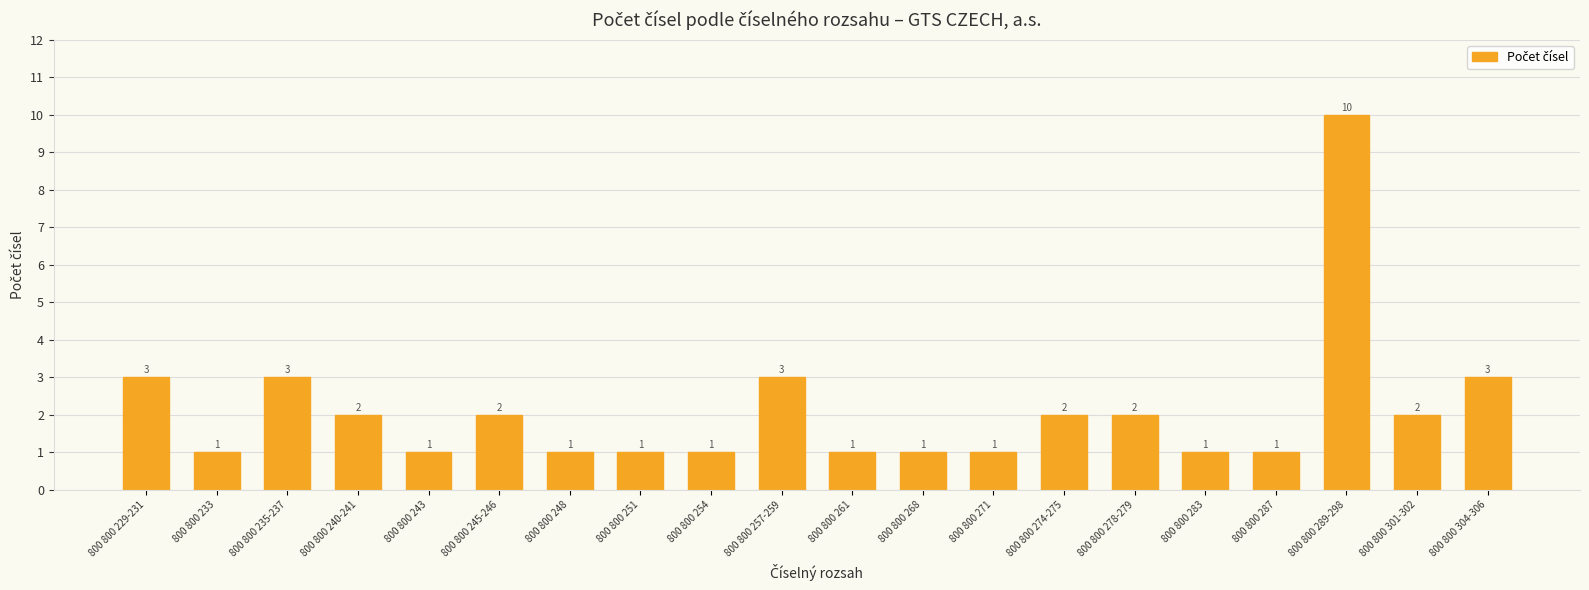

Is it true that the value at 800 800 304-306 is 3?

True